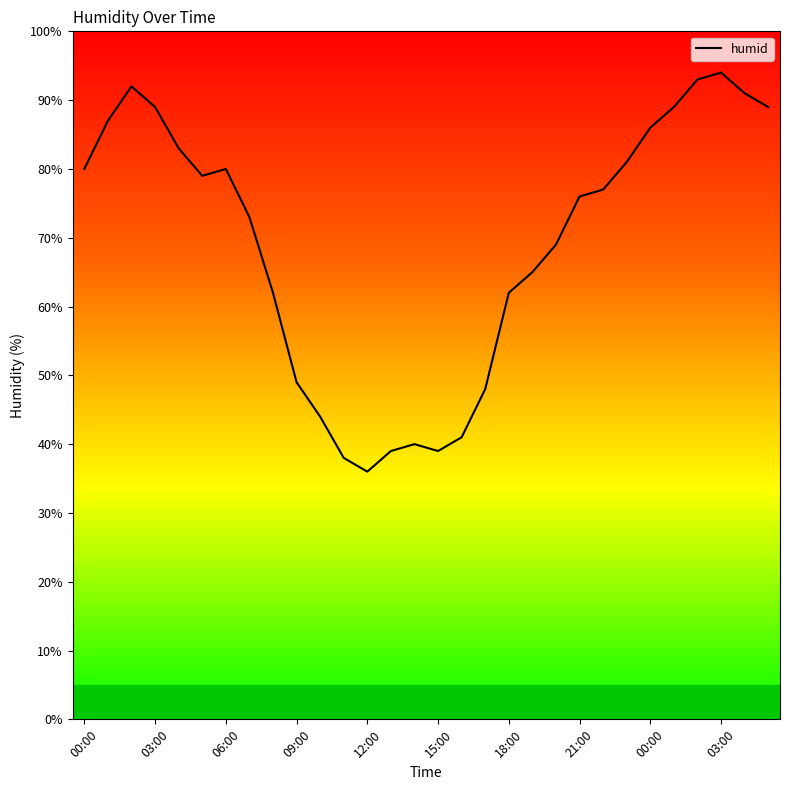

What is the minimum value shown in the chart?

36